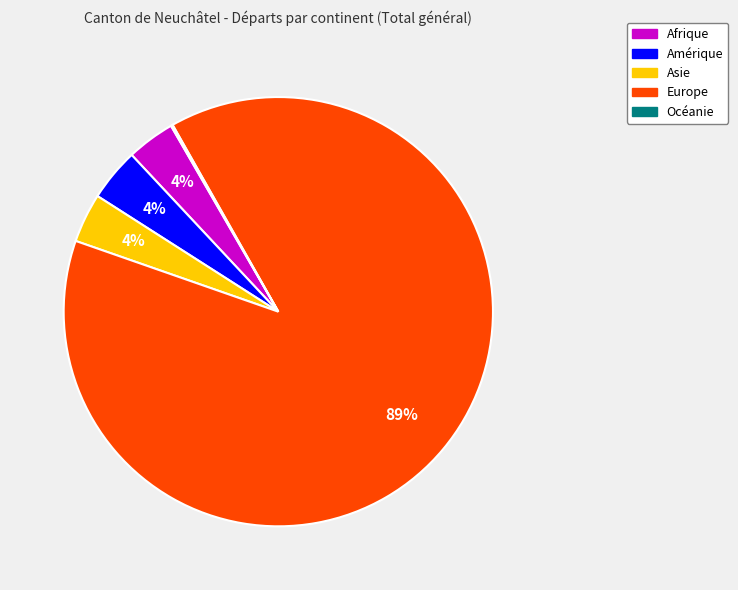

Is it true that Amérique is 15% of the pie?

False